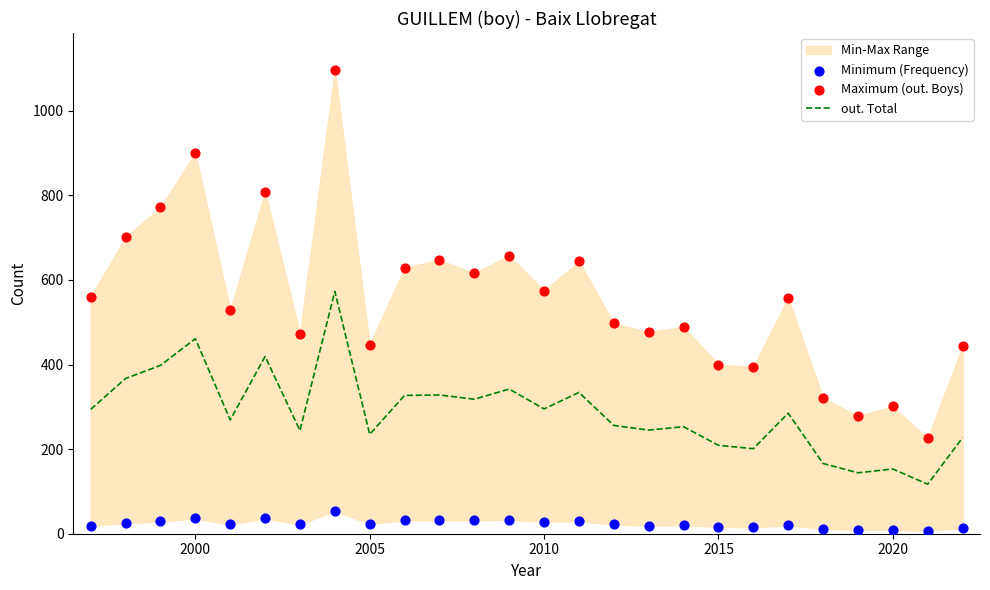

Which series has the largest total across all categories?

Maximum (out. Boys)